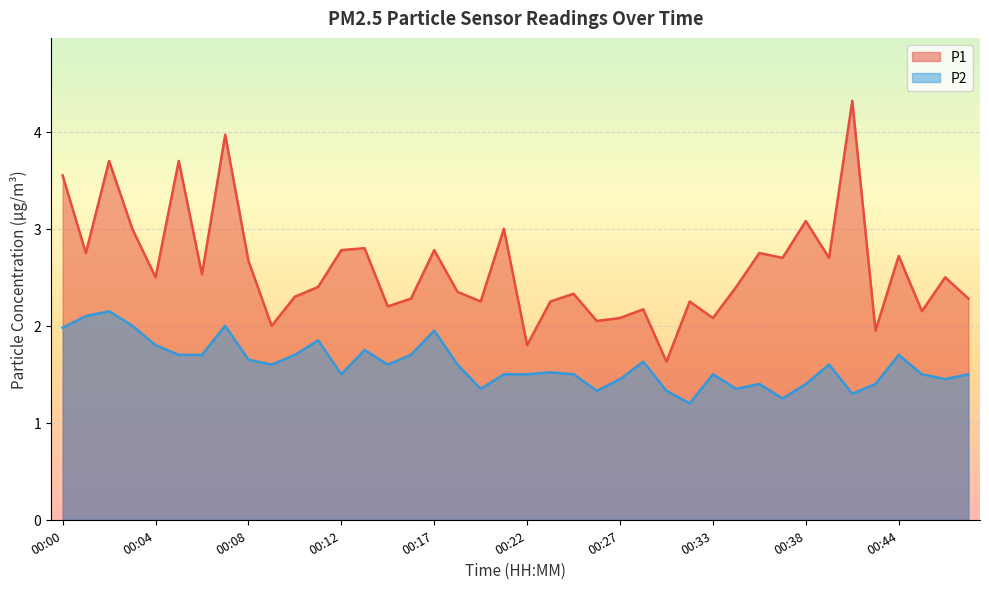

What is the total value across all series at 00:22?

3.3